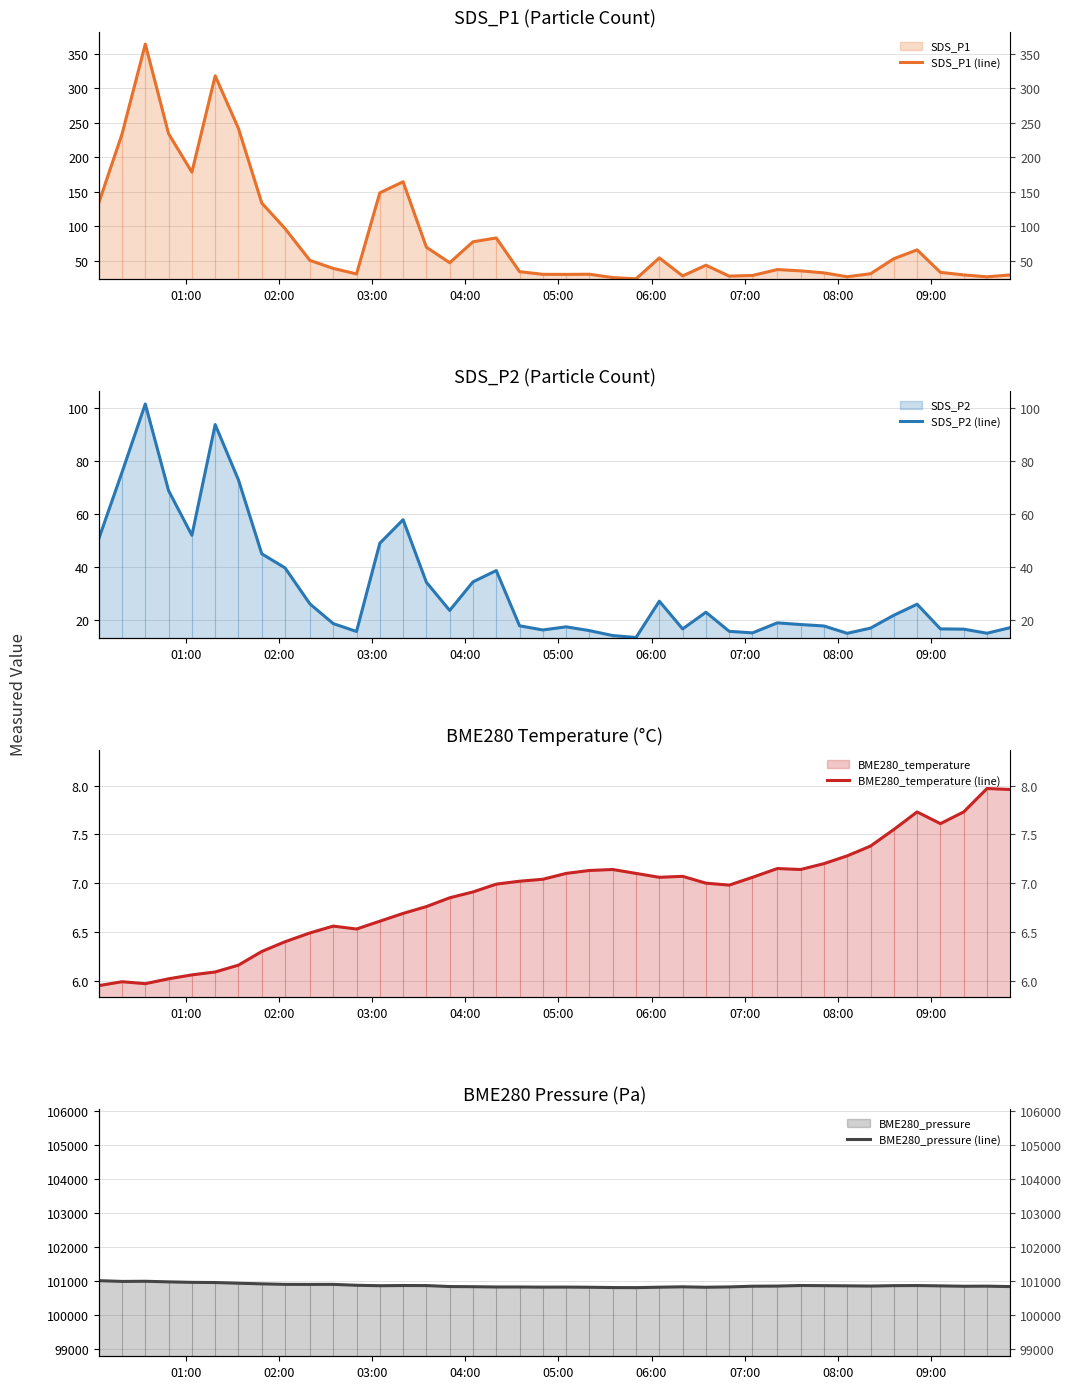

True or false: BME280_pressure (line) has a value of 165170.6 at 33.

False